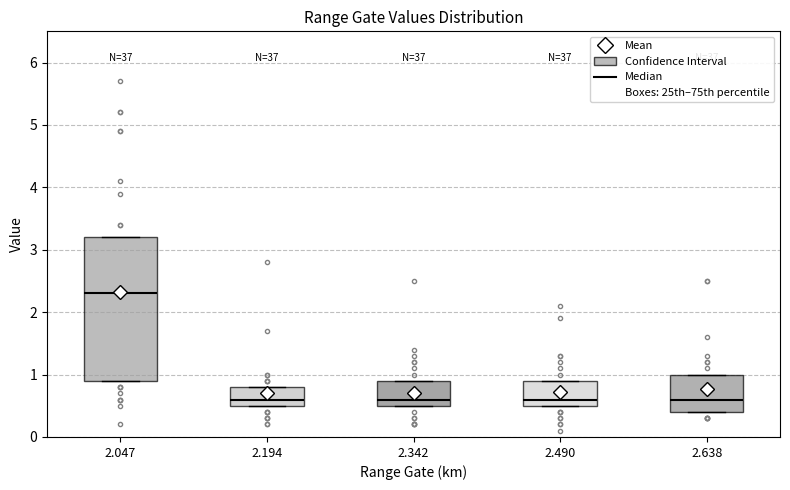

Reading left to right, transcribe this box plot: for each box, give where its median line is, the range the box spans, and where its two whiskers end, as read against the y-axis. The values are not printed on the chart, so give them approximately, as read against the axis.

2.047: median 2.3, box 0.9 to 3.2, whiskers 0.9 to 3.2
2.194: median 0.6, box 0.5 to 0.8, whiskers 0.5 to 0.8
2.342: median 0.6, box 0.5 to 0.9, whiskers 0.5 to 0.9
2.490: median 0.6, box 0.5 to 0.9, whiskers 0.5 to 0.9
2.638: median 0.6, box 0.4 to 1.0, whiskers 0.4 to 1.0